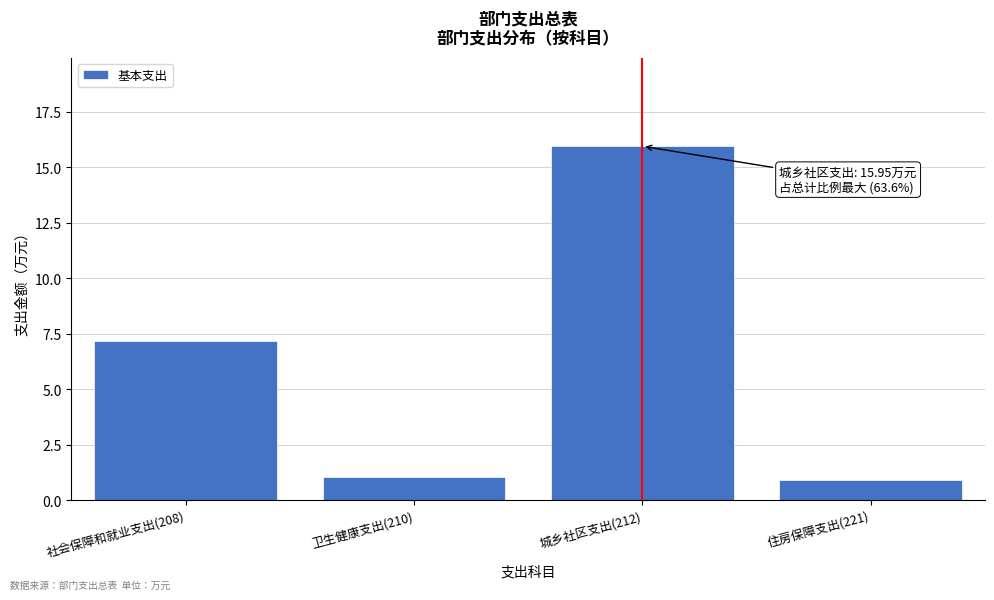

What is the smallest value displayed?

0.9